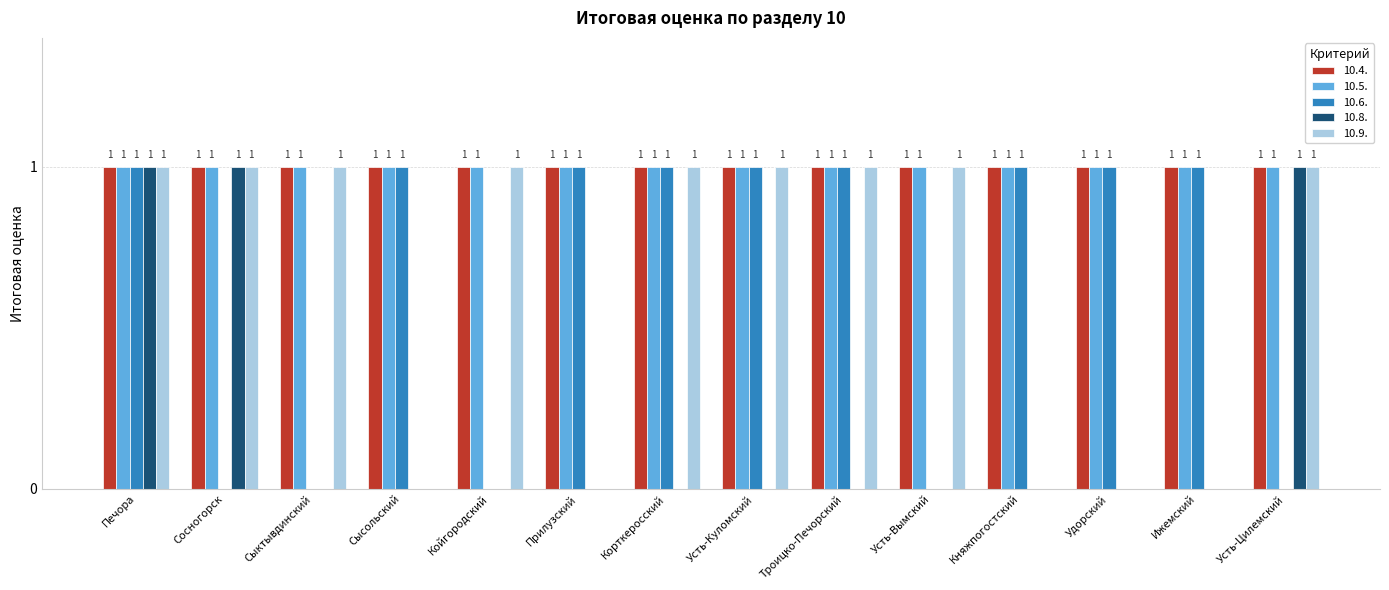

At which category is the sum across all series the highest?

Печора